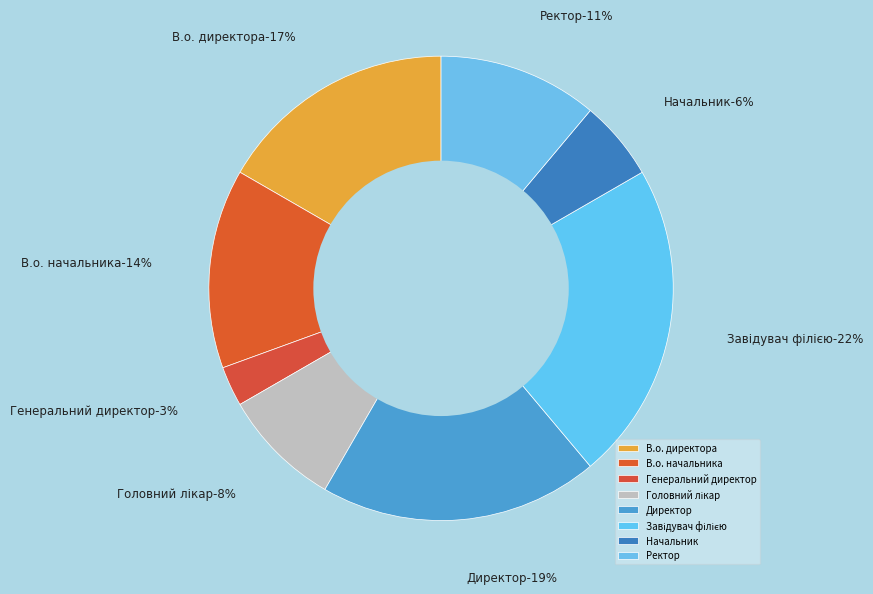

Combined, do Ректор and Директор account for over 50%?

No